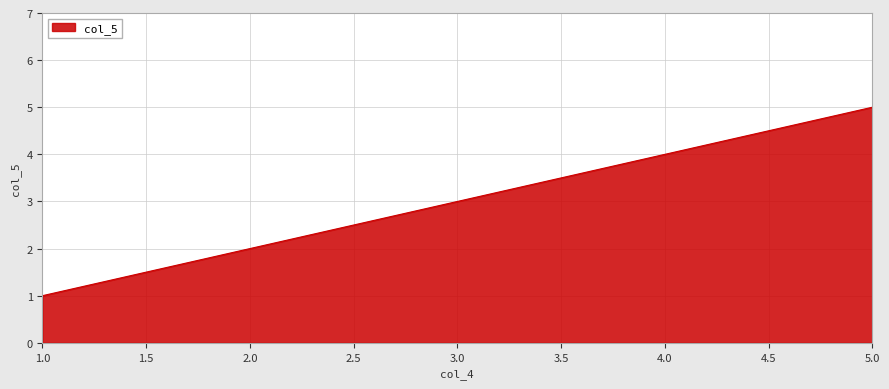

Which has a higher value, 3.0 or 5.0?

5.0